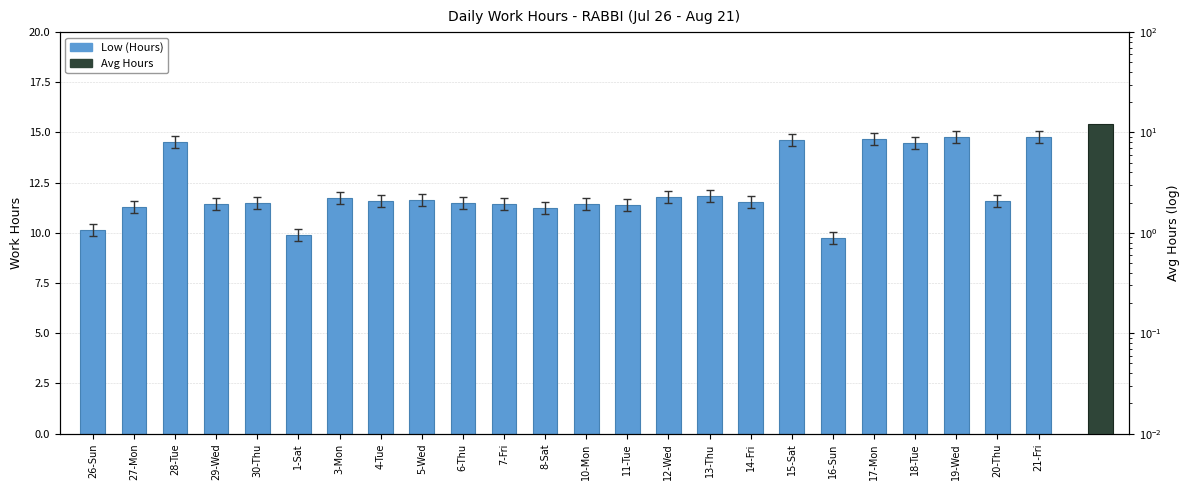

What is the minimum value shown in the chart?

9.8